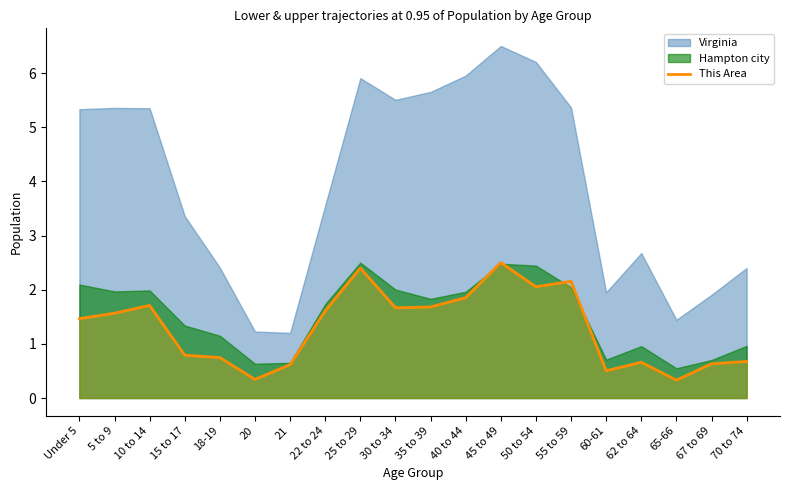

The value at 10 to 14 is 0.5. True or false?

False